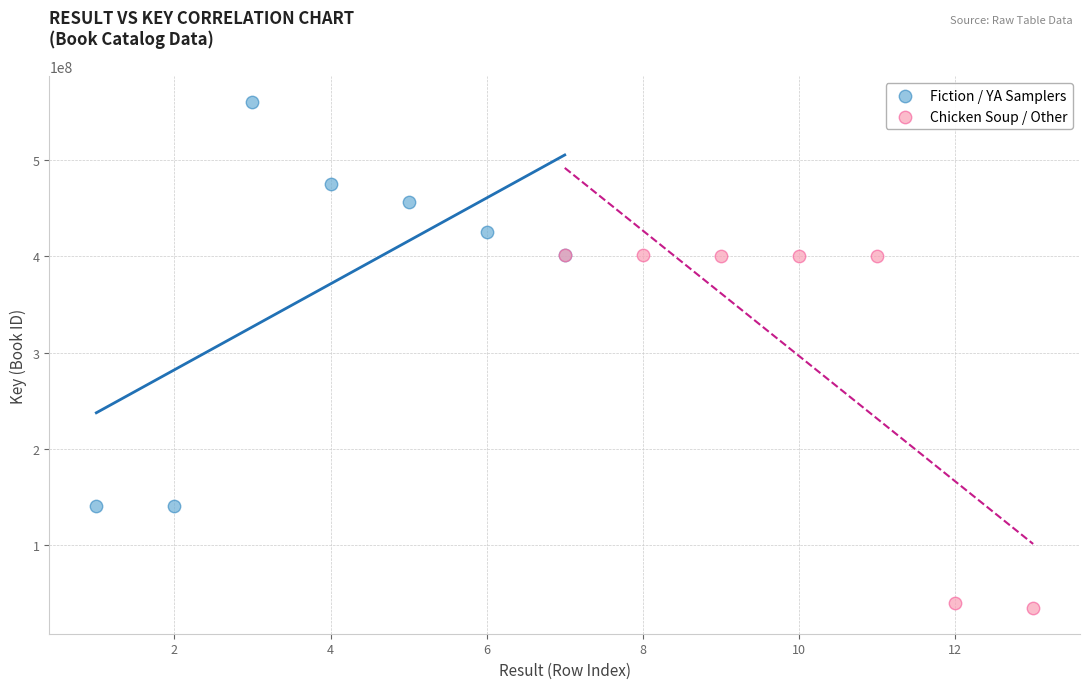

Which series contains the lowest Y value?

Chicken Soup / Other